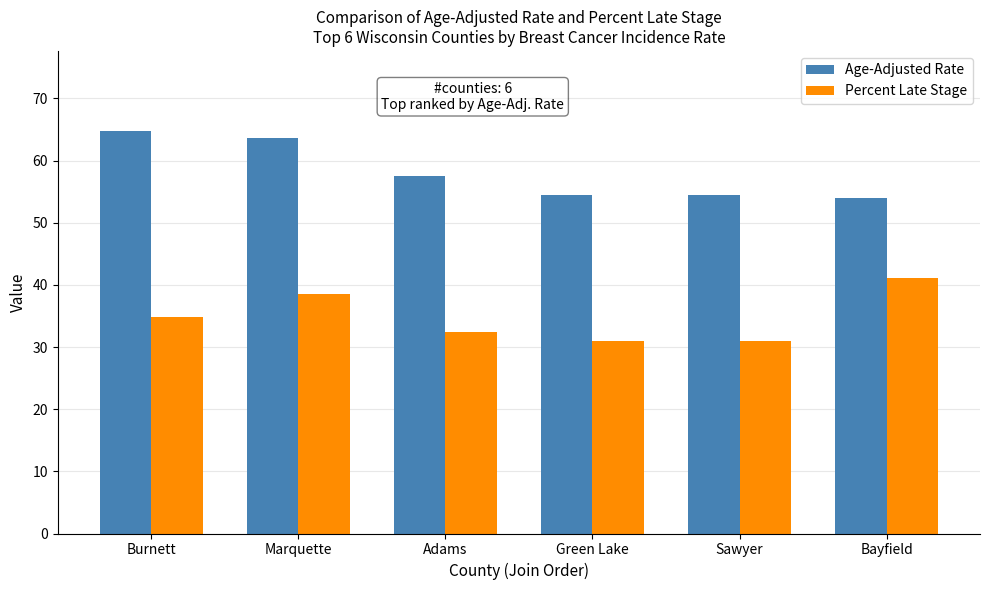

Is the value of Percent Late Stage at Adams greater than the value of Age-Adjusted Rate at Marquette?

No